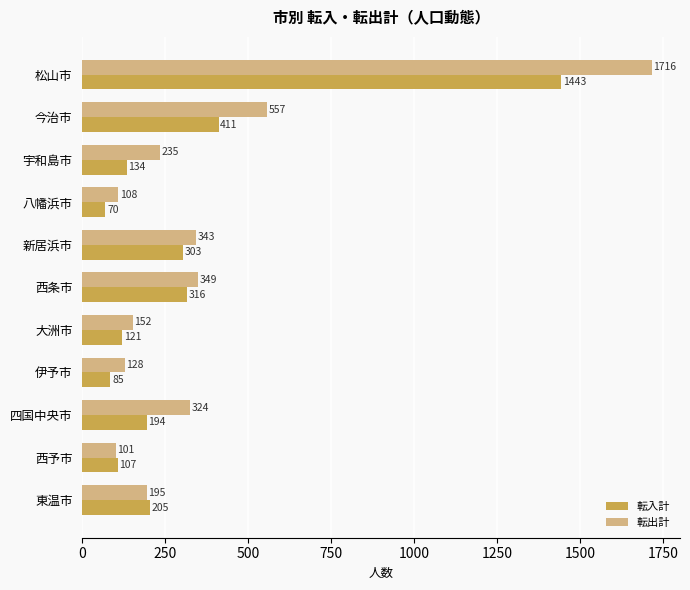

Which series has the widest spread of values?

転出計